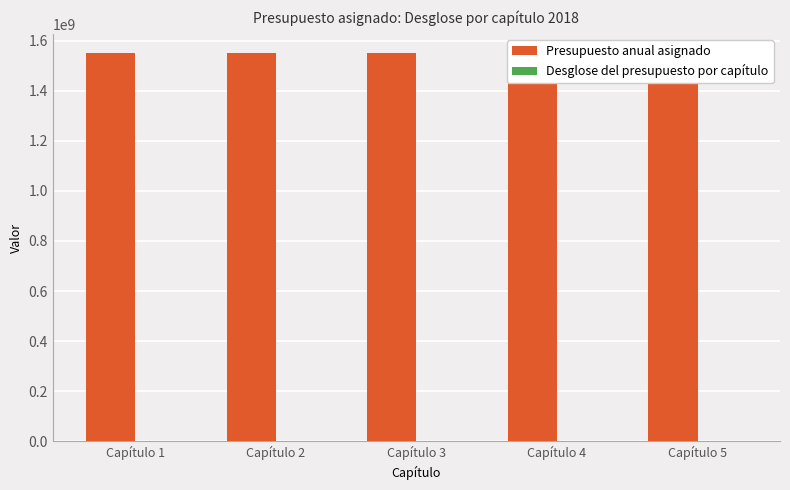

Reading right to left, transcribe all the data shown in this chart.

Presupuesto anual asignado: 1549451712	1549451712	1549451712	1549451712	1549451712
Desglose del presupuesto por capítulo: 5	4	3	2	1